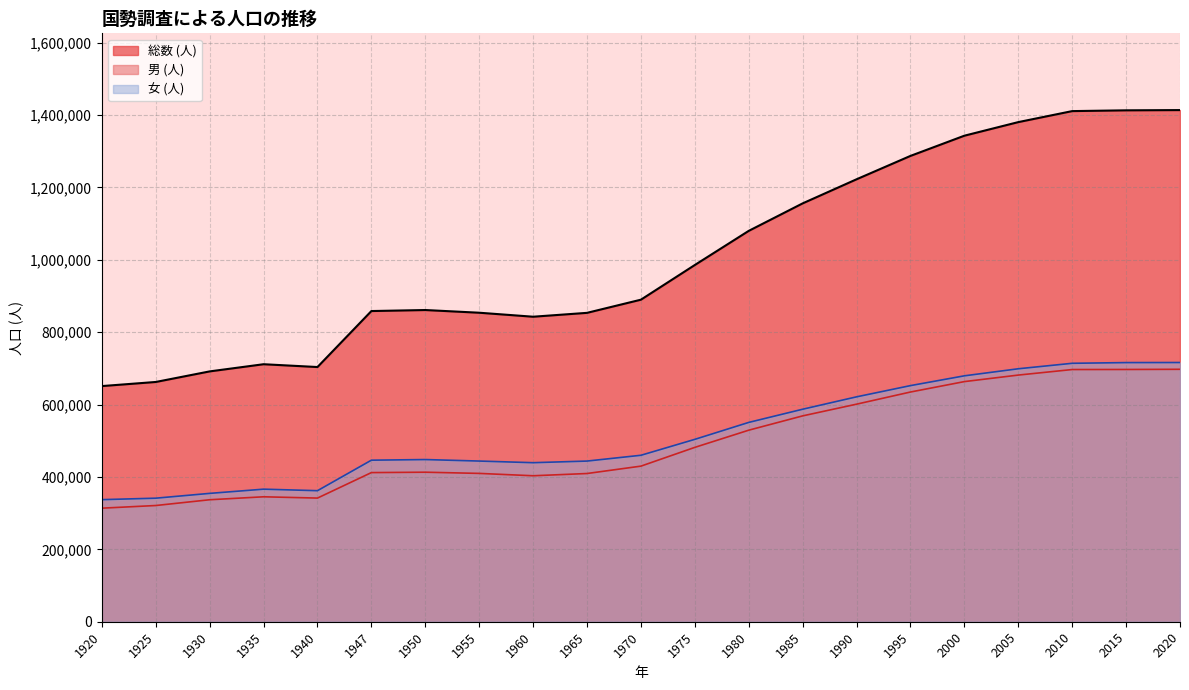

Reading left to right, list all the values displayed in this chart.

総数 (人): 1920=651050	1925=662412	1930=691631	1935=711436	1940=703679	1947=858367	1950=861180	1955=853734	1960=842695	1965=853385	1970=889768	1975=985621	1980=1079898	1985=1155844	1990=1222411	1995=1287005	2000=1342832	2005=1380361	2010=1410777	2015=1412916	2020=1413610
男 (人): 1920=313737	1925=321071	1930=337016	1935=345185	1940=341631	1947=412035	1950=413110	1955=409813	1960=403281	1965=409502	1970=429885	1975=481733	1980=529208	1985=568735	1990=601082	1995=634648	2000=663432	2005=681474	2010=696769	2015=696941	2020=697429
女 (人): 1920=337313	1925=341341	1930=354615	1935=366251	1940=362048	1947=446332	1950=448070	1955=443921	1960=439414	1965=443883	1970=459883	1975=503888	1980=550690	1985=587109	1990=621329	1995=652357	2000=679400	2005=698887	2010=714008	2015=715975	2020=716181